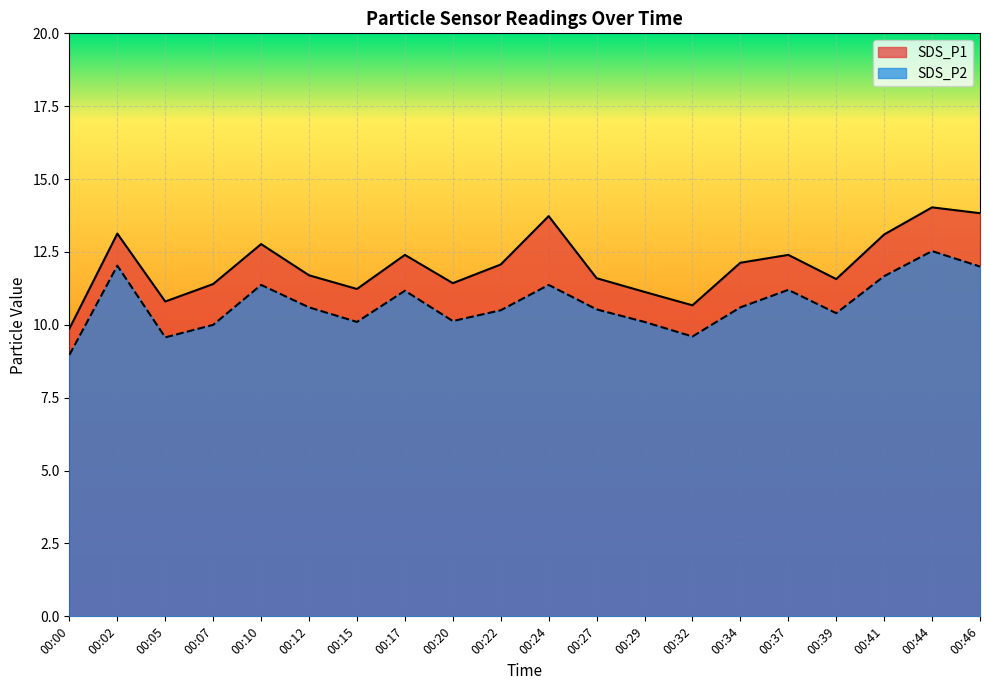

Where does the SDS_P1 series first go above 12?

00:02